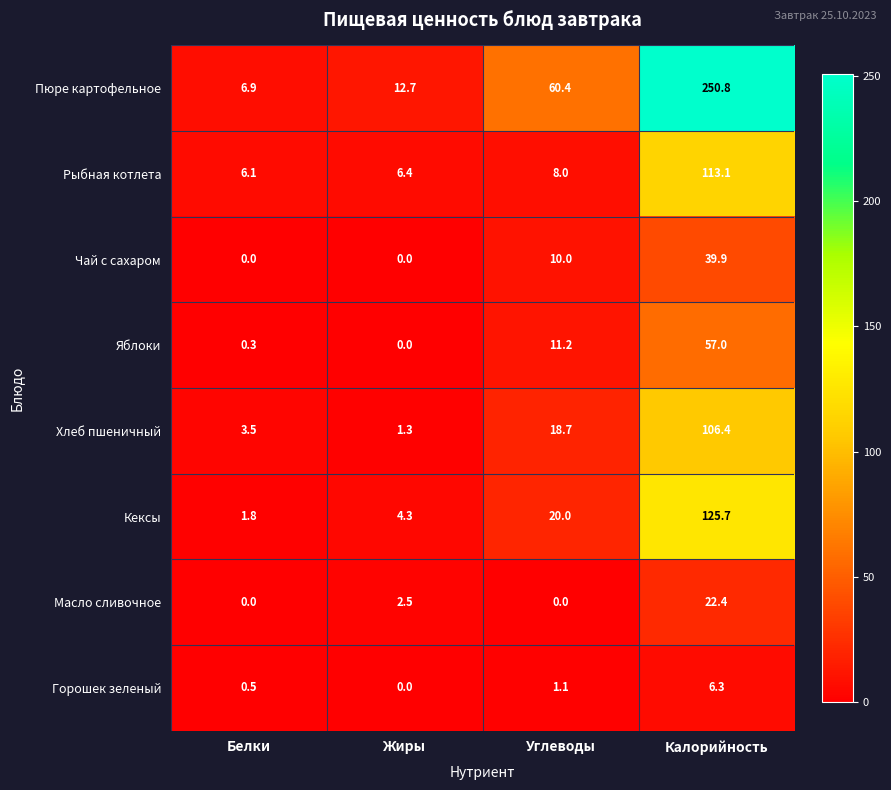

The value of Чай с сахаром at Калорийность is 13.3. True or false?

False